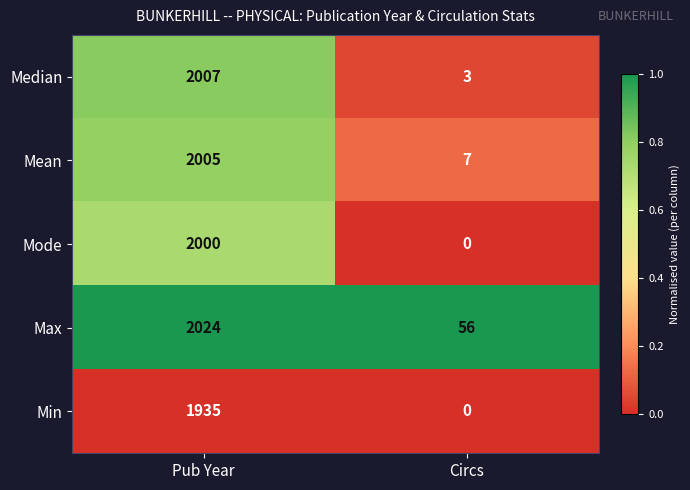

Reading left to right, list all the values displayed in this chart.

Median: 2007	3
Mean: 2005	7
Mode: 2000	0
Max: 2024	56
Min: 1935	0